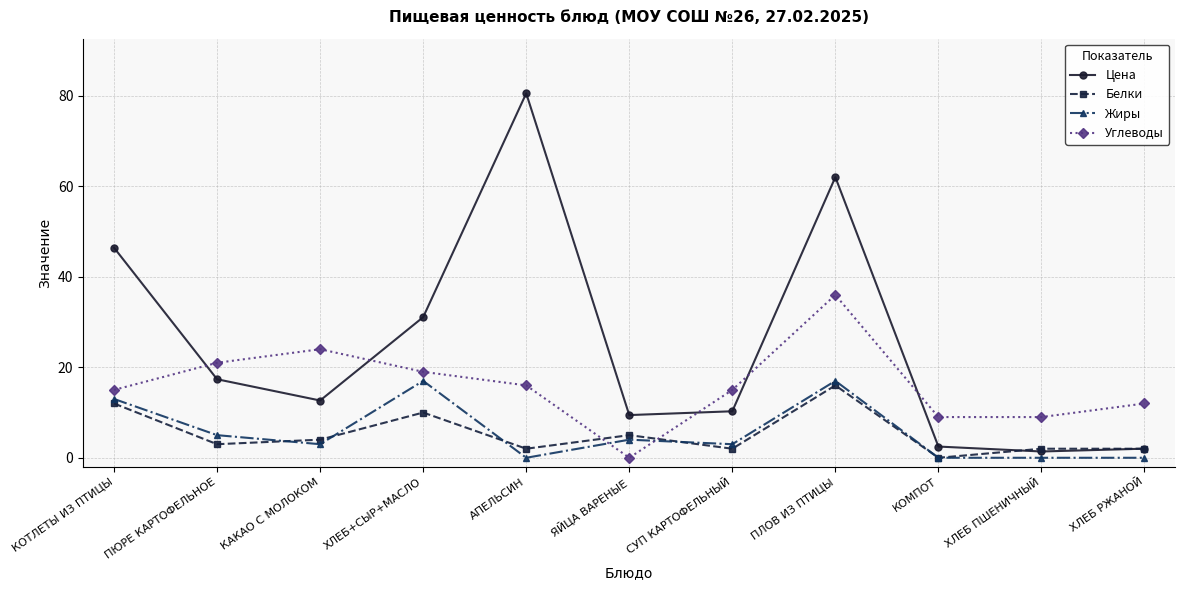

What is the maximum value shown in the chart?

80.6